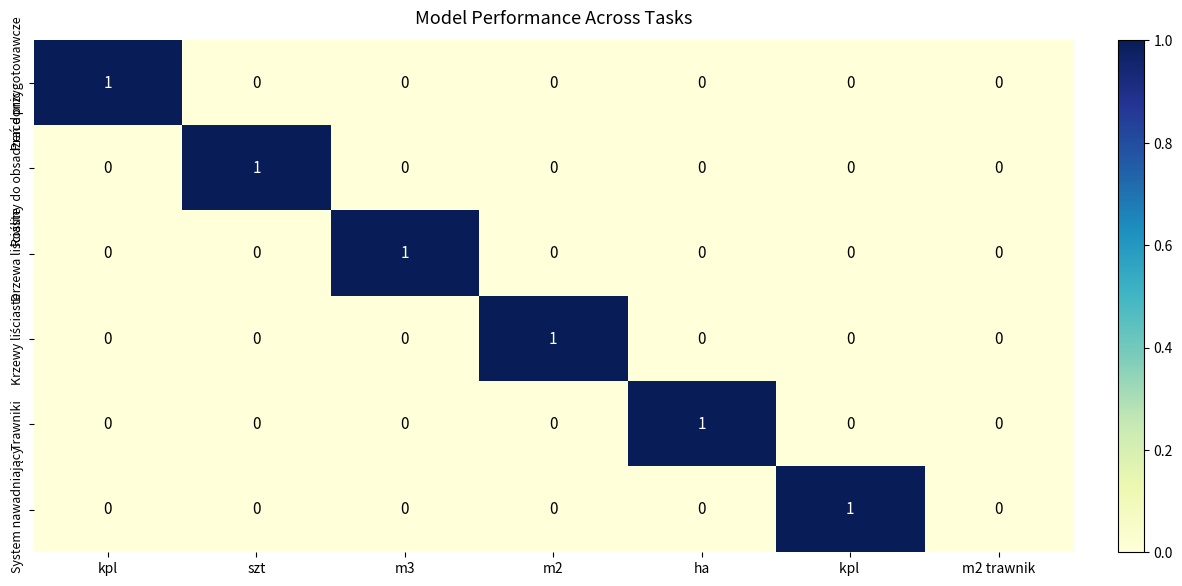

True or false: Prace przygotowawcze has a value of 0 at m2 trawnik.

True